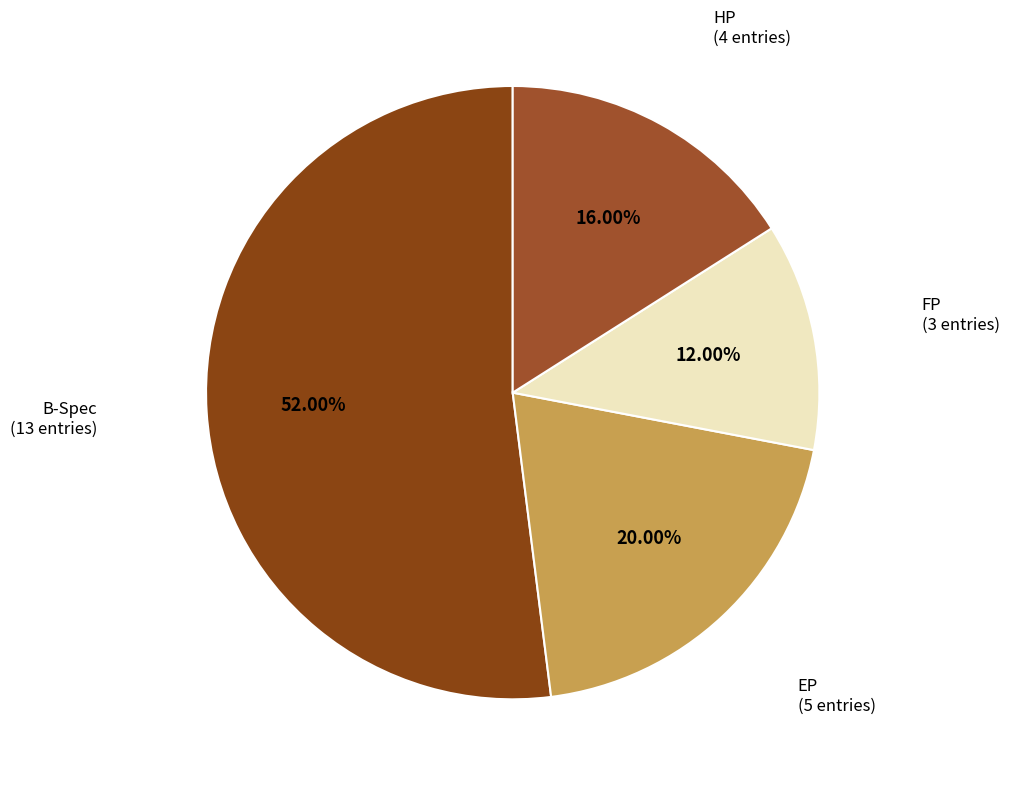

True or false: HP accounts for 16% of the total.

True